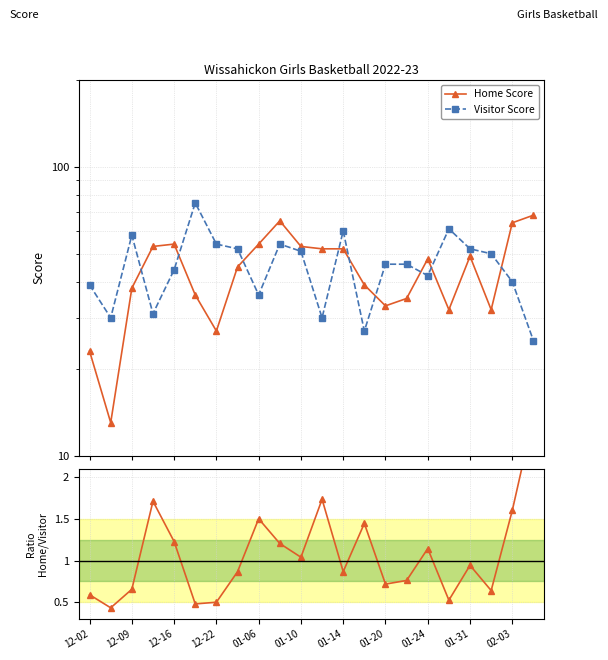

List the series in order of their overall mean, highest first.

Visitor Score, Home Score